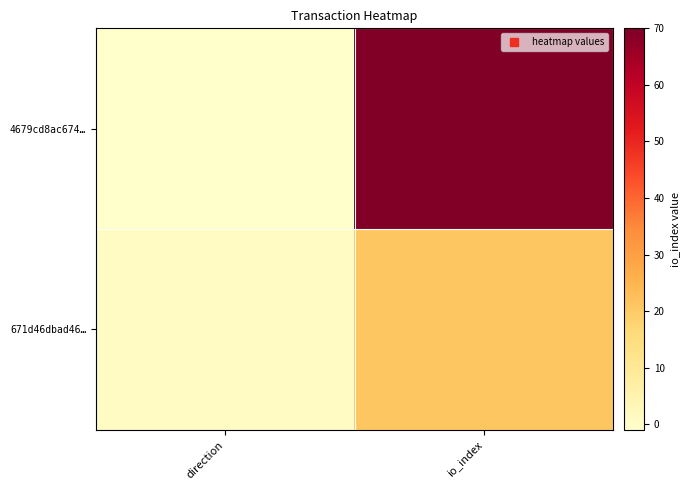

Reading left to right, extract all data points from this chart.

4679cd8ac674…: direction=-1	io_index=70
671d46dbad46…: direction=1	io_index=21